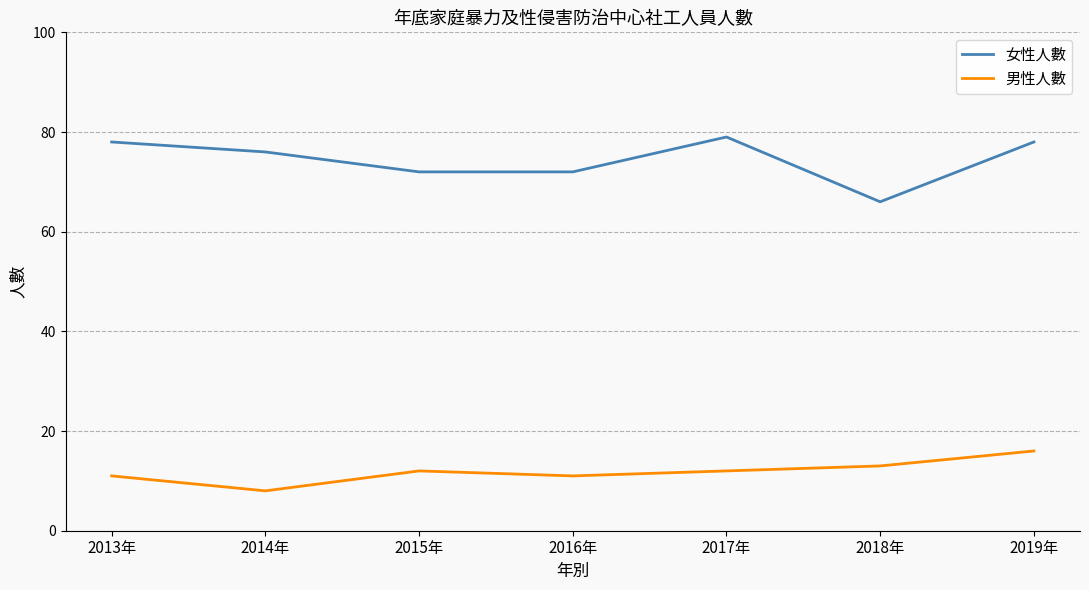

How many 男性人數 values are between 11 and 13?

5